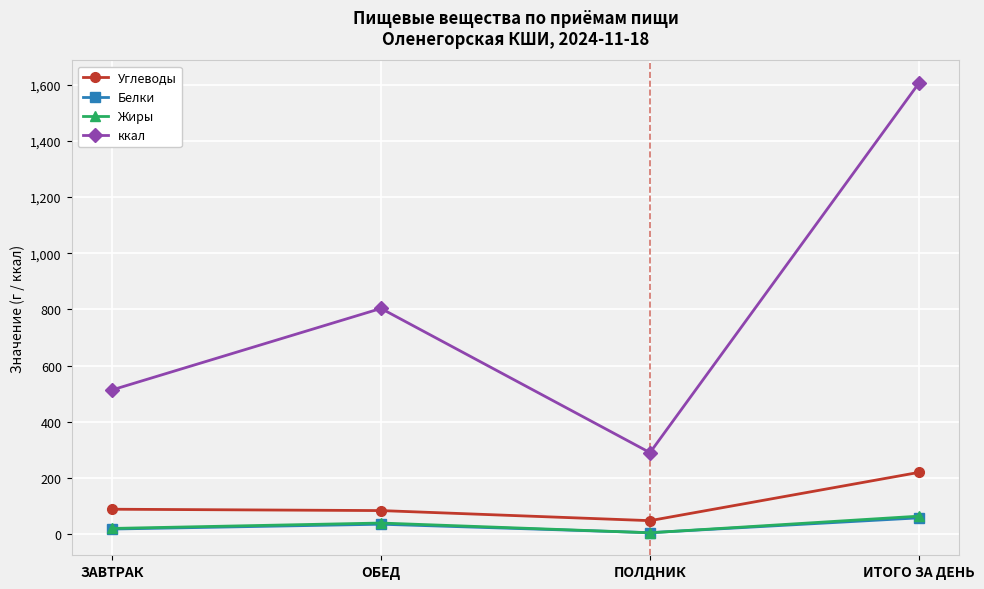

What is the value of the Белки point at the 1st from the left?

17.8